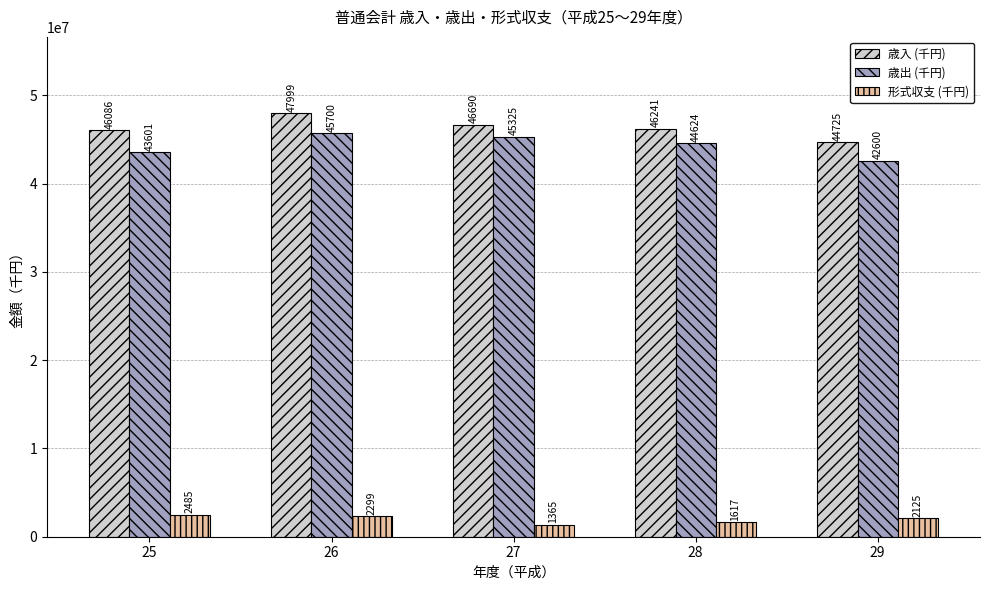

List the series in order of their peak value, highest first.

歳入 (千円), 歳出 (千円), 形式収支 (千円)